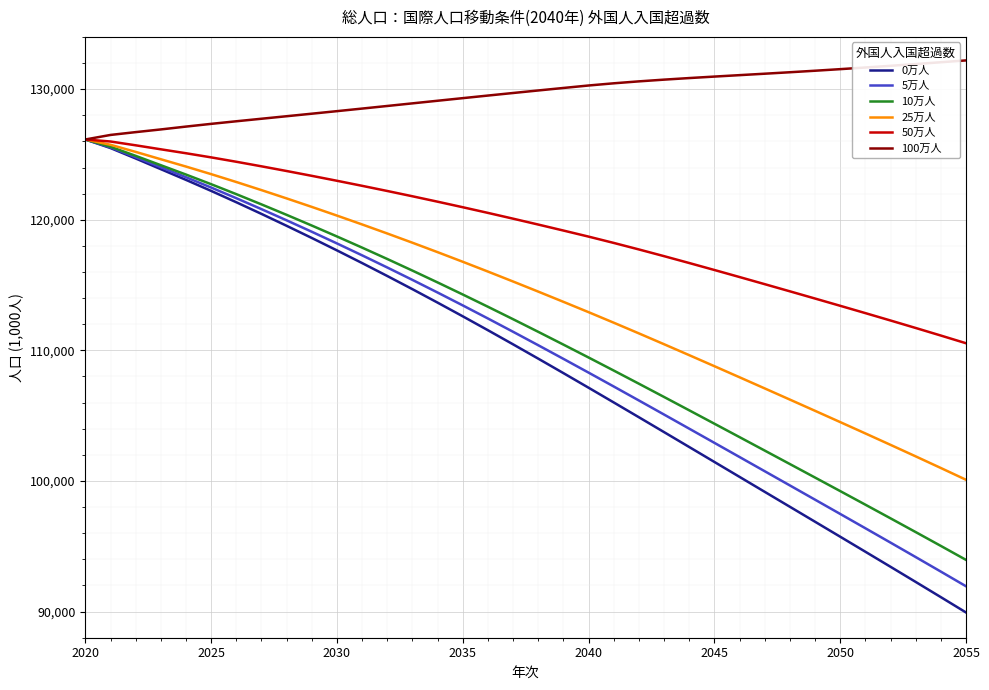

What is the lowest value of the 50万人 series?

110545.8